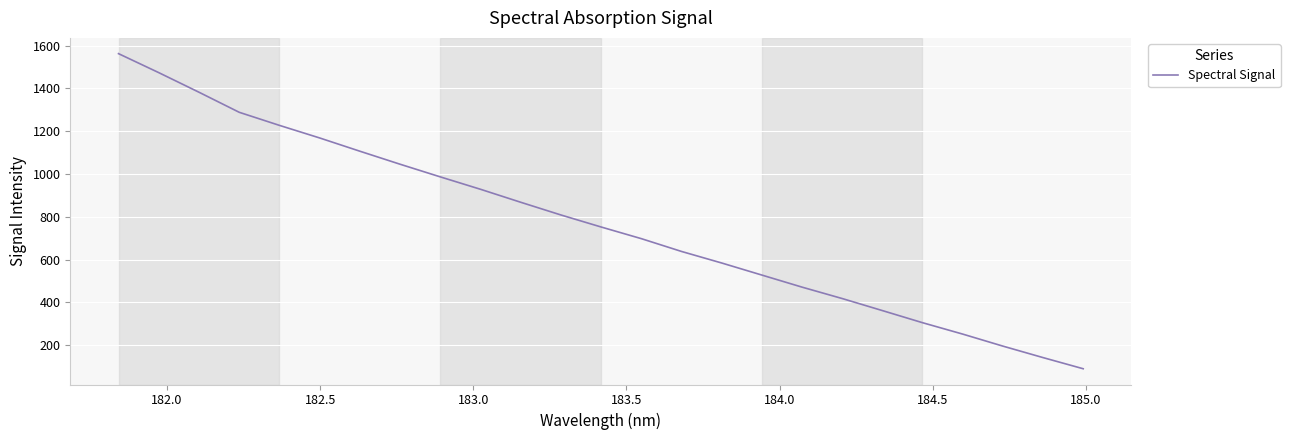

What is the difference between the maximum and second lowest values?

1420.3